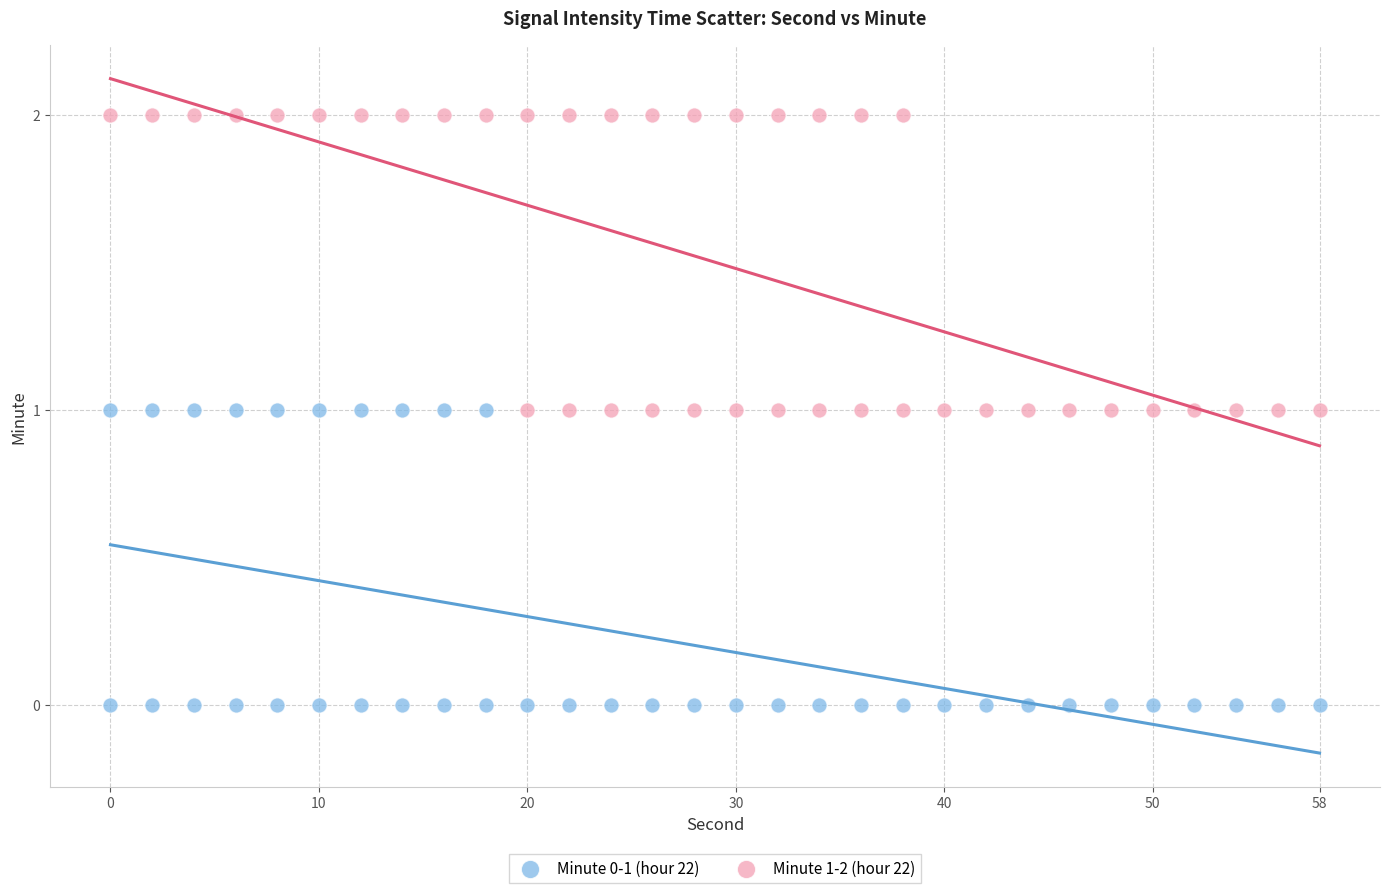

Which series contains the lowest Y value?

Minute 0-1 (hour 22)